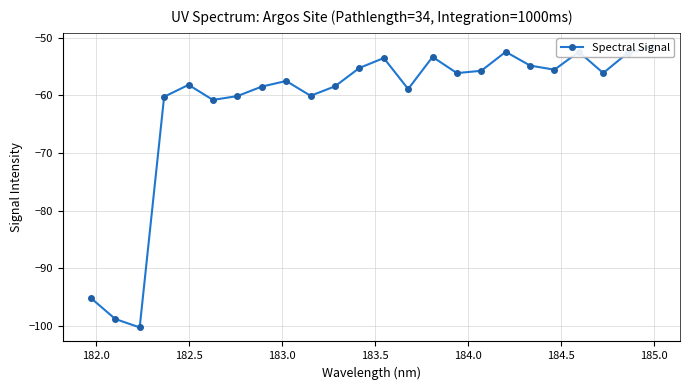

How many data points are above -56?

10